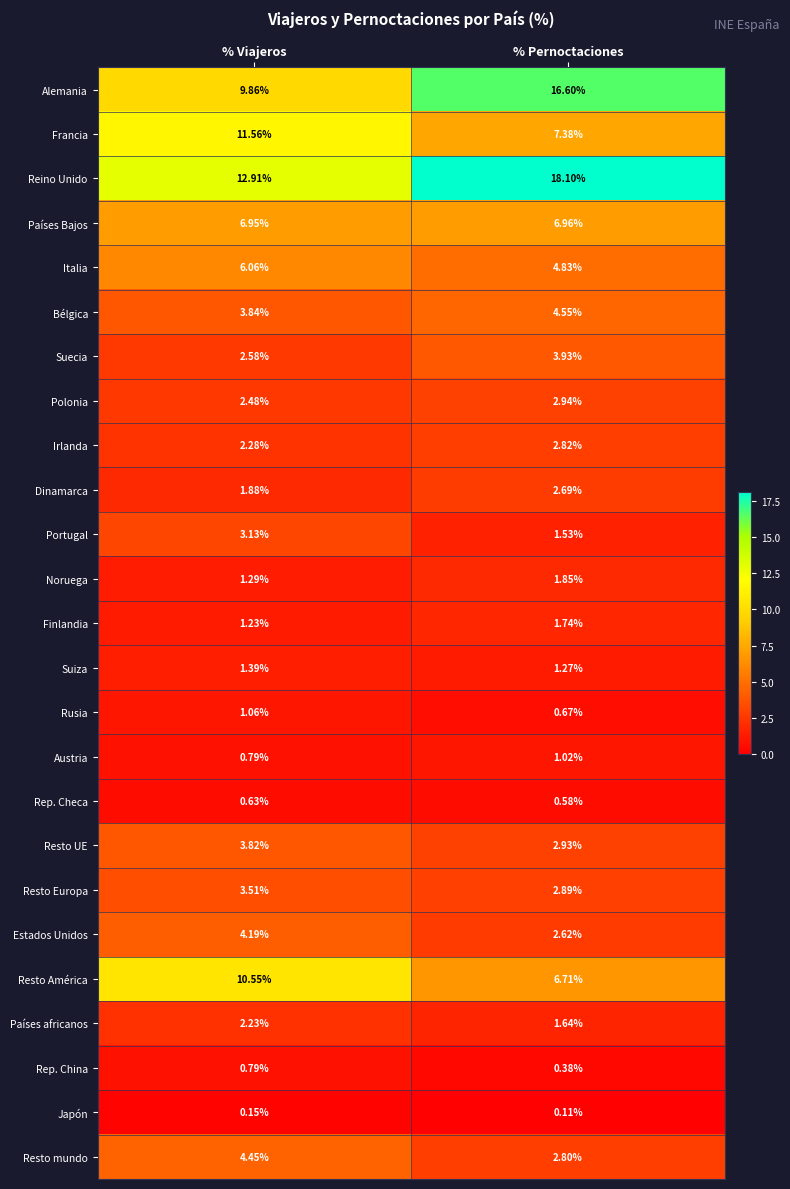

What is the spread (max minus min) of values at % Viajeros?

12.8